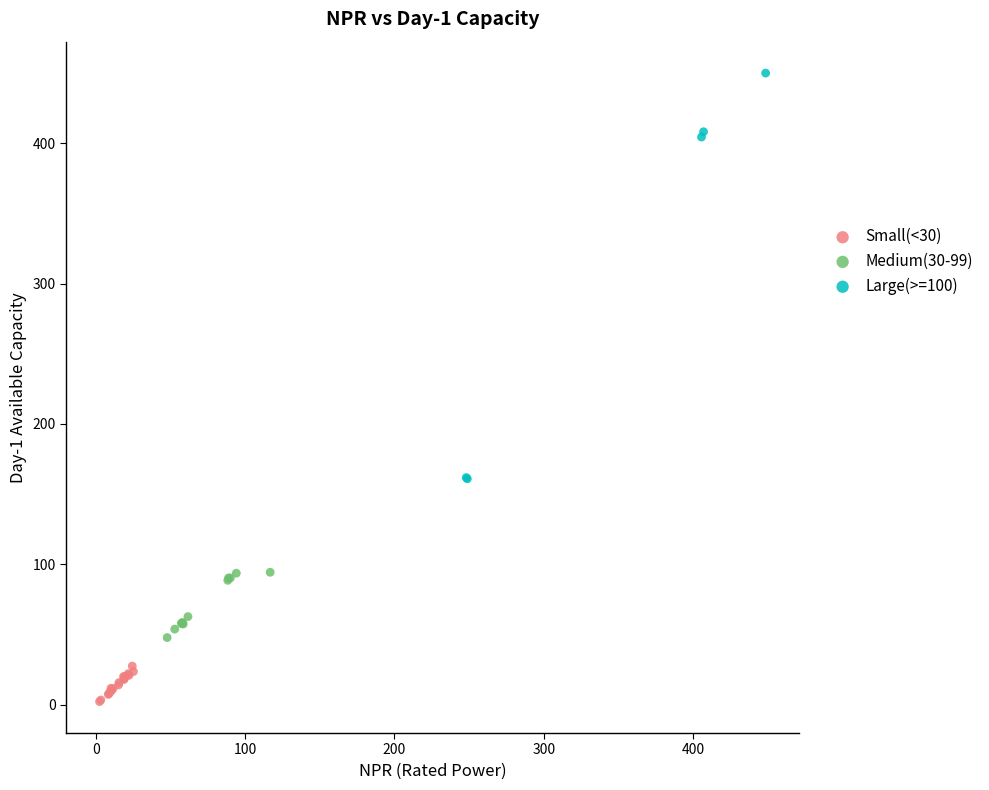

Which series contains the highest Y value?

Large(>=100)